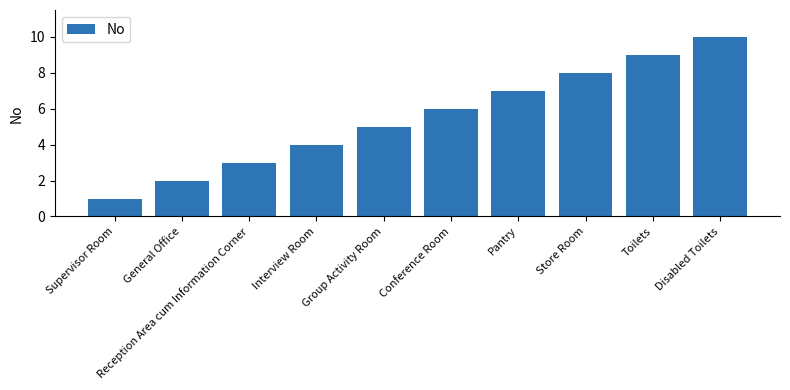

The value at General Office is 2. True or false?

True